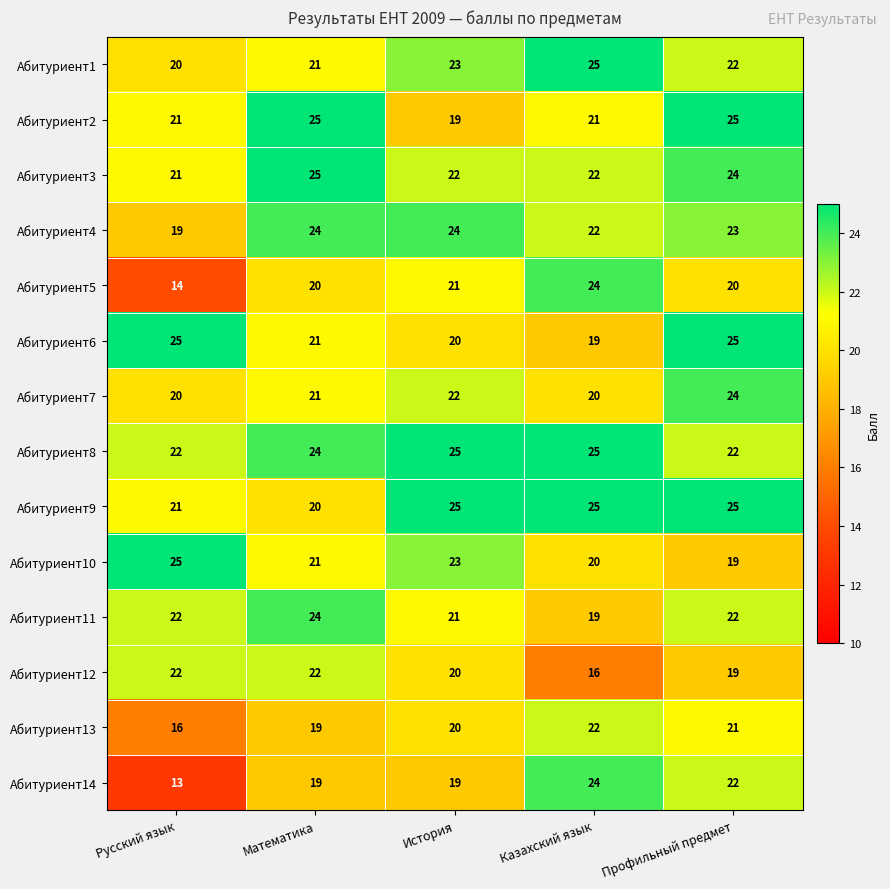

Which series has the widest spread of values?

Абитуриент14